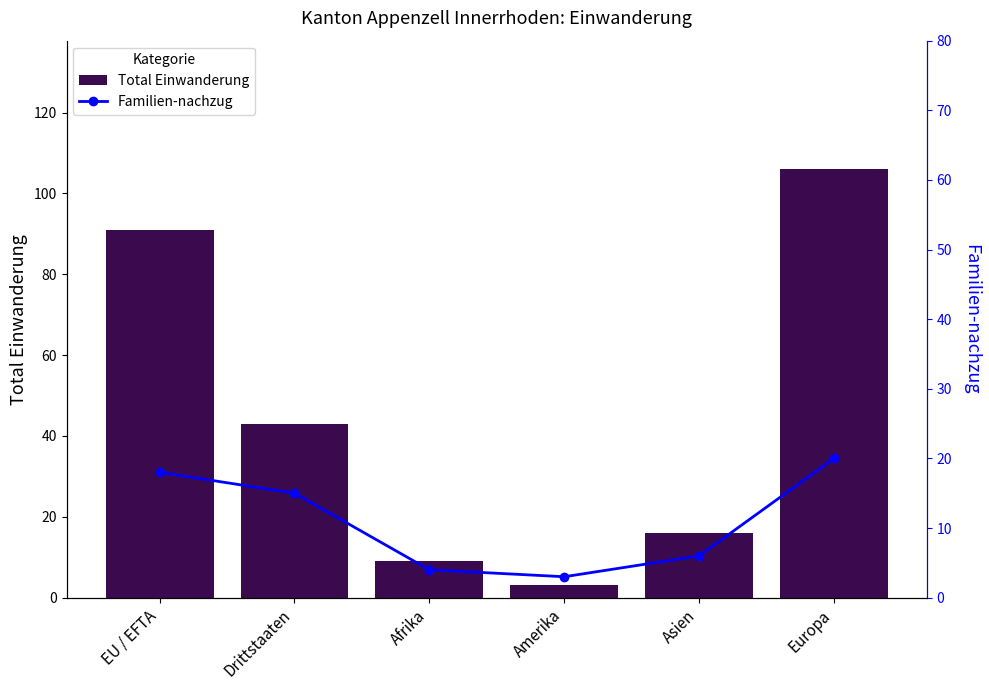

Rank the series by their maximum value, from lowest to highest.

Familien-nachzug, Total Einwanderung